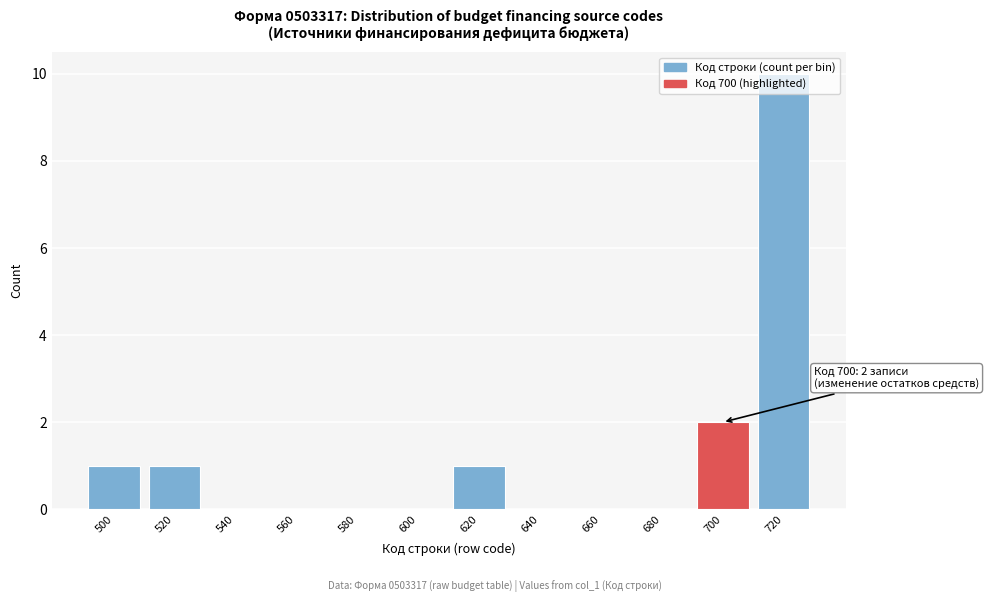

Over which range of the x-axis is the bar tallest?

710 to 730